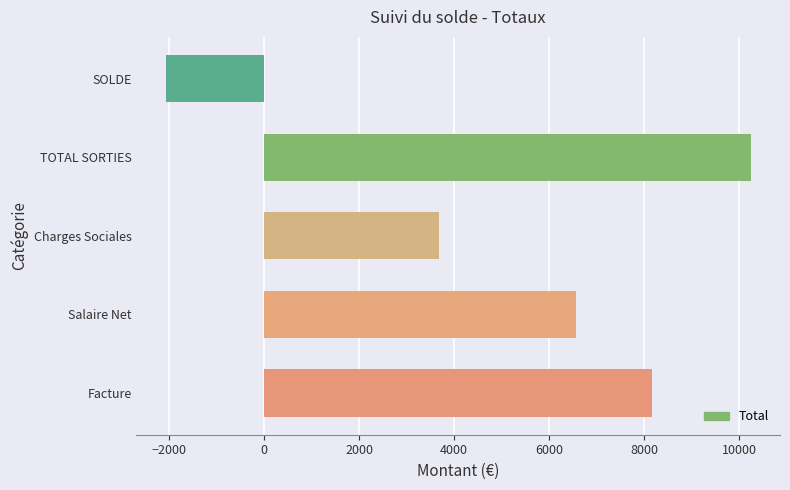

What is the difference between the maximum and minimum values?

12323.5